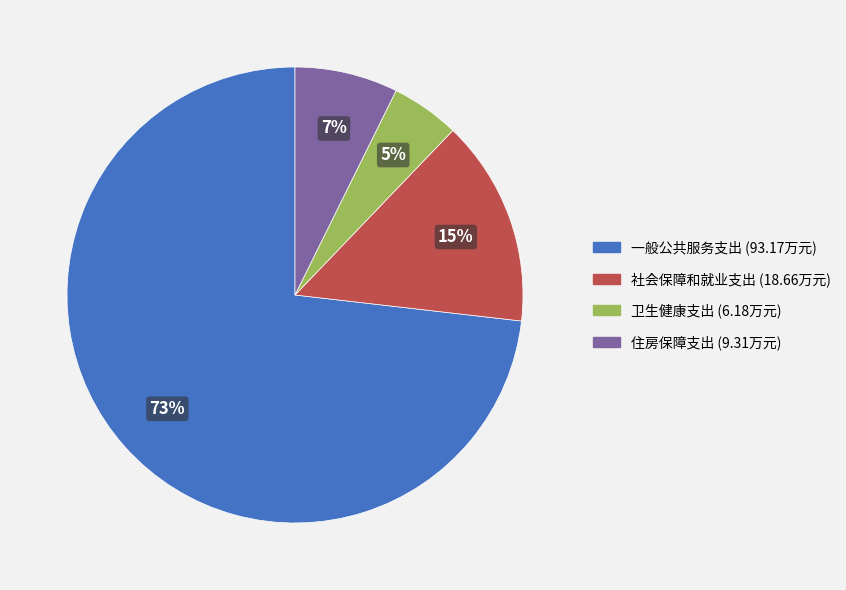

Which slice represents more than half of the pie?

一般公共服务支出